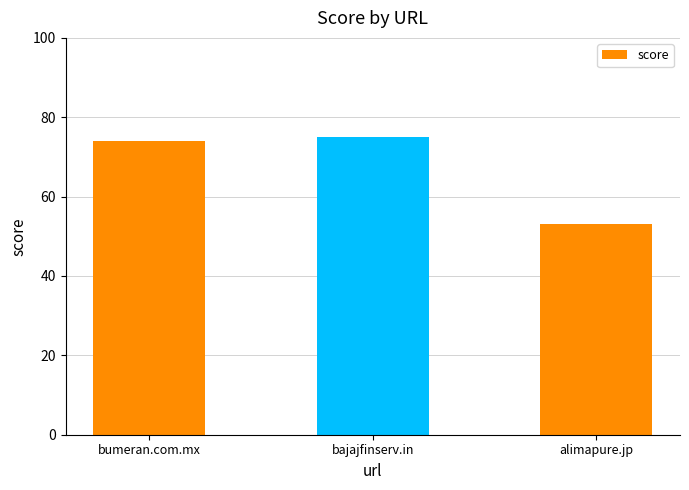

The chart shows a value of 29 at bajajfinserv.in. True or false?

False